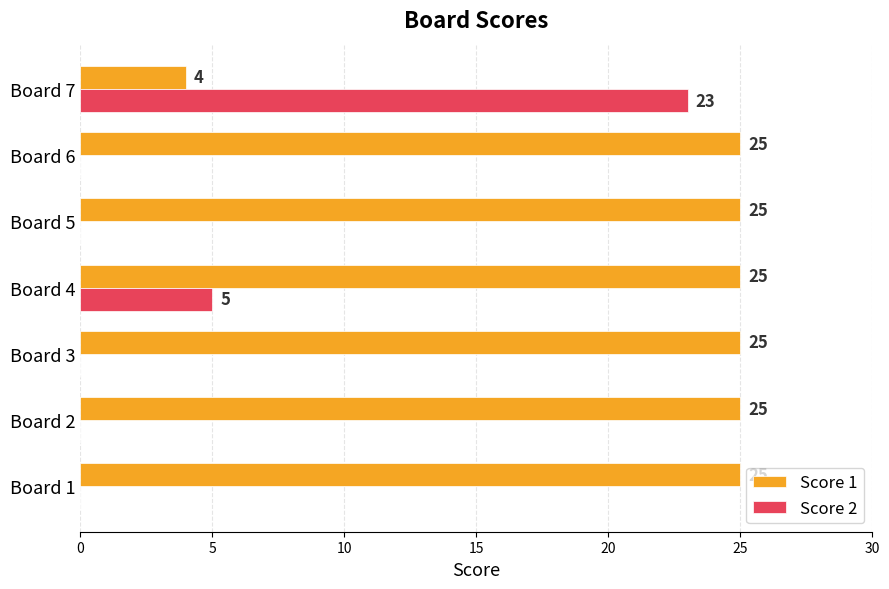

At which label does Score 2 reach its peak?

Board 7